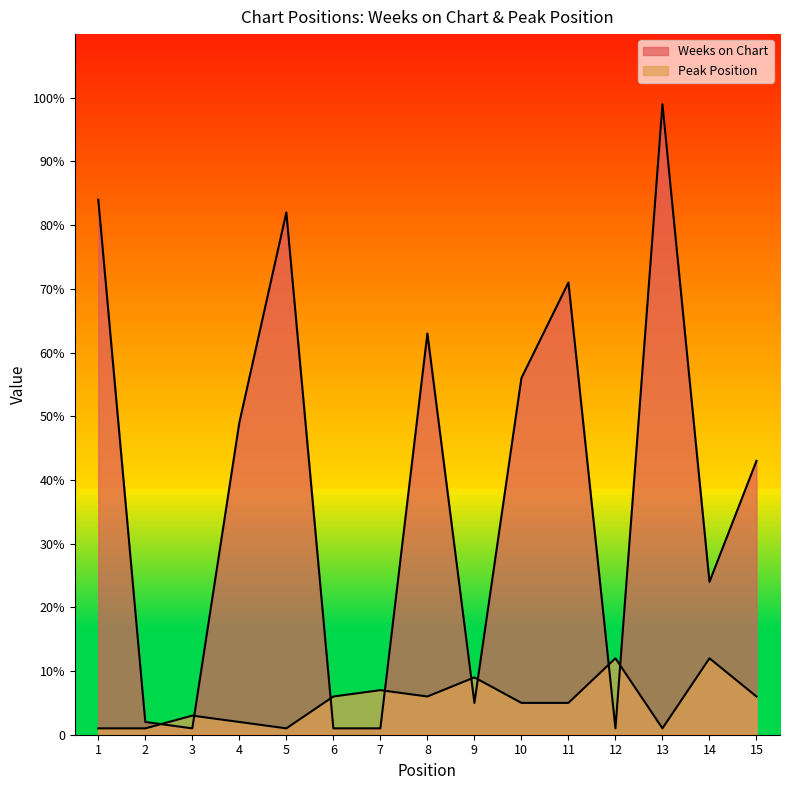

How many values in the Weeks on Chart series exceed 43?

7